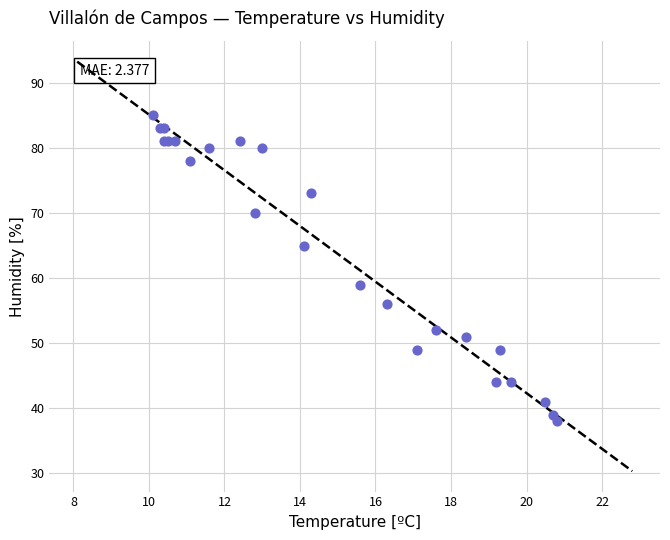

What Y value in the scatter plot is closest to 61?

59